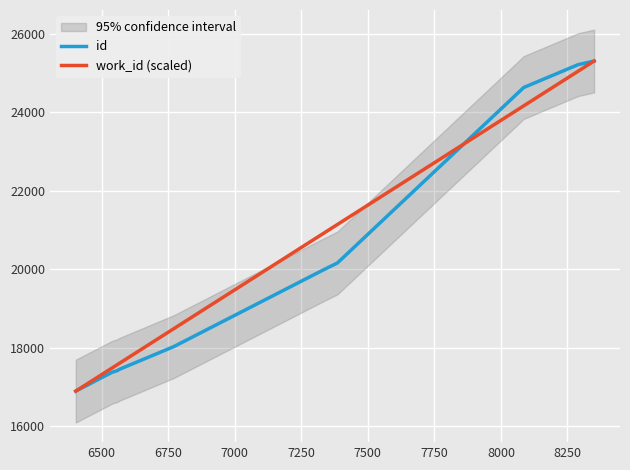

What is the average value of the id series?

20240.8